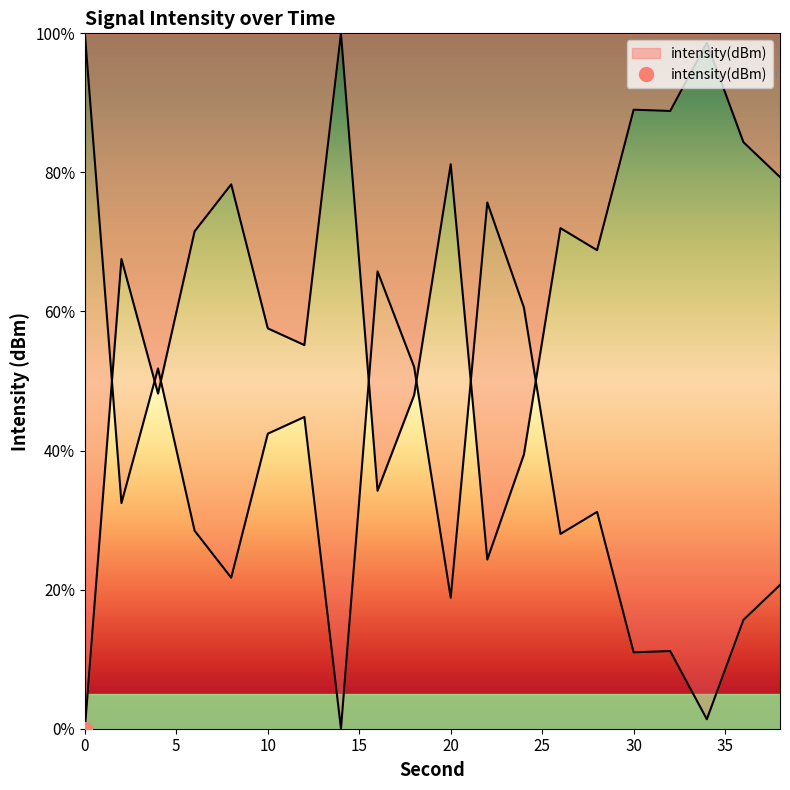

How many values are below 71?

10